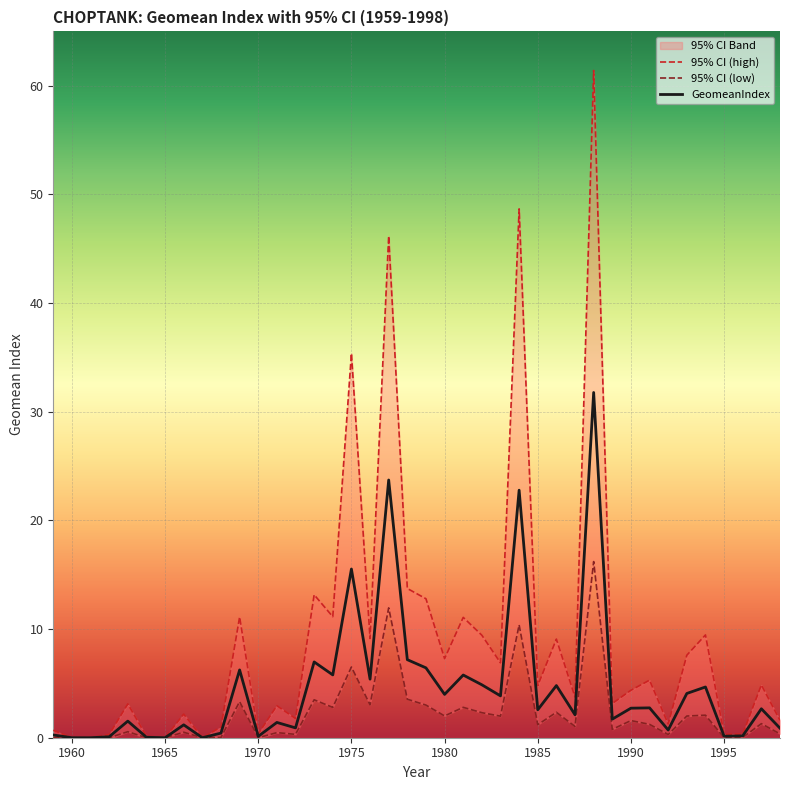

The 95% CI (low) series shows 6.0 at 1984. True or false?

False